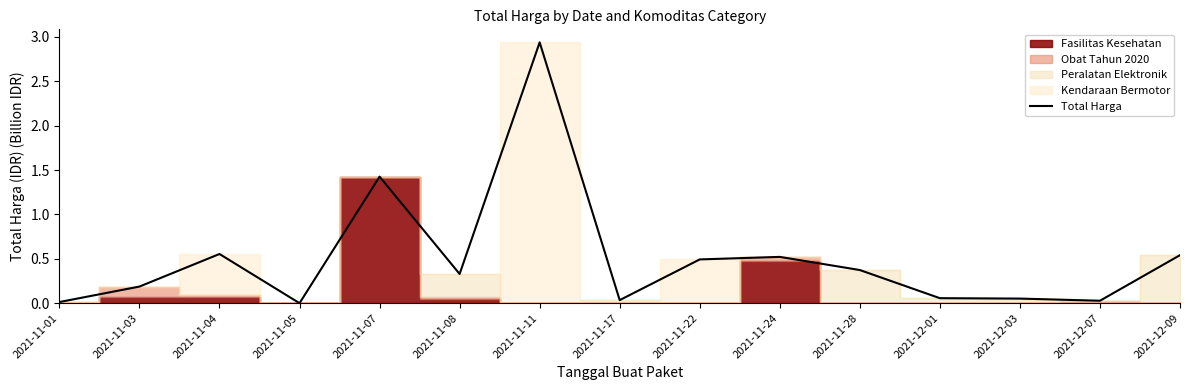

Reading right to left, what are all the values shown in this chart?

2021-12-09=0.5	2021-12-07=0.0	2021-12-03=0.1	2021-12-01=0.1	2021-11-28=0.4	2021-11-24=0.5	2021-11-22=0.5	2021-11-17=0.0	2021-11-11=2.9	2021-11-08=0.3	2021-11-07=1.4	2021-11-05=0.0	2021-11-04=0.6	2021-11-03=0.2	2021-11-01=0.0